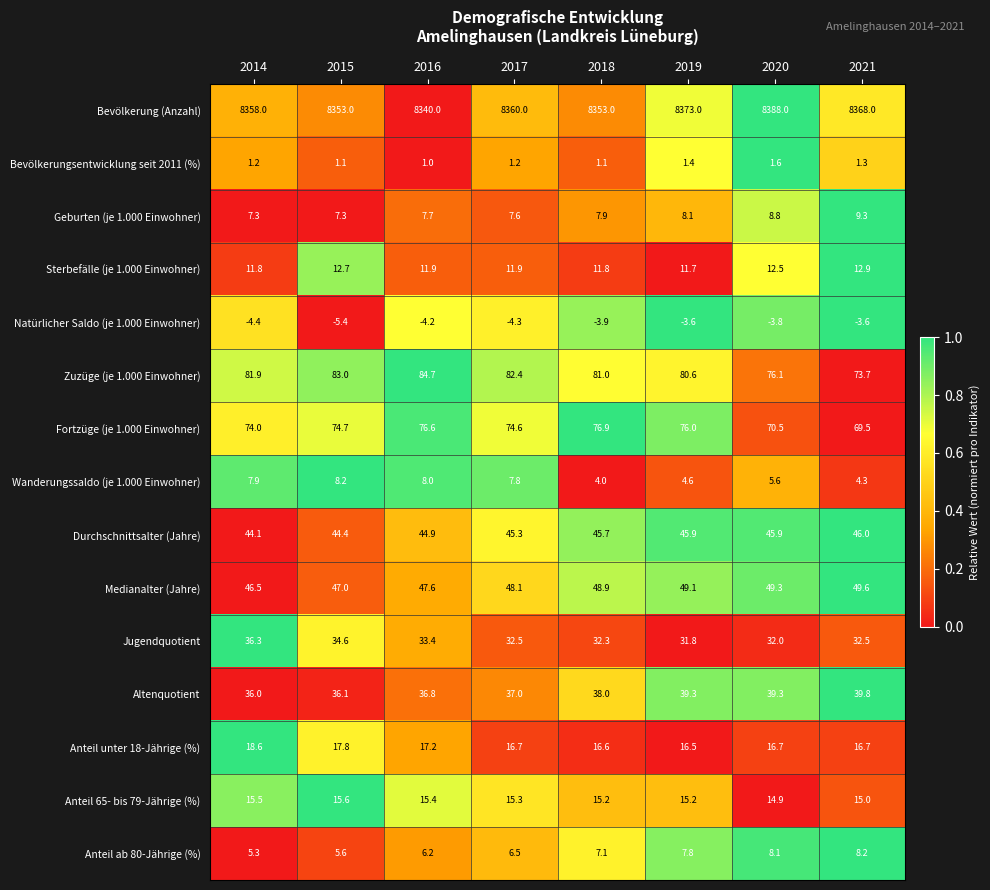

Between 2016 and 2020, which series saw the biggest shift?

Bevölkerung (Anzahl)